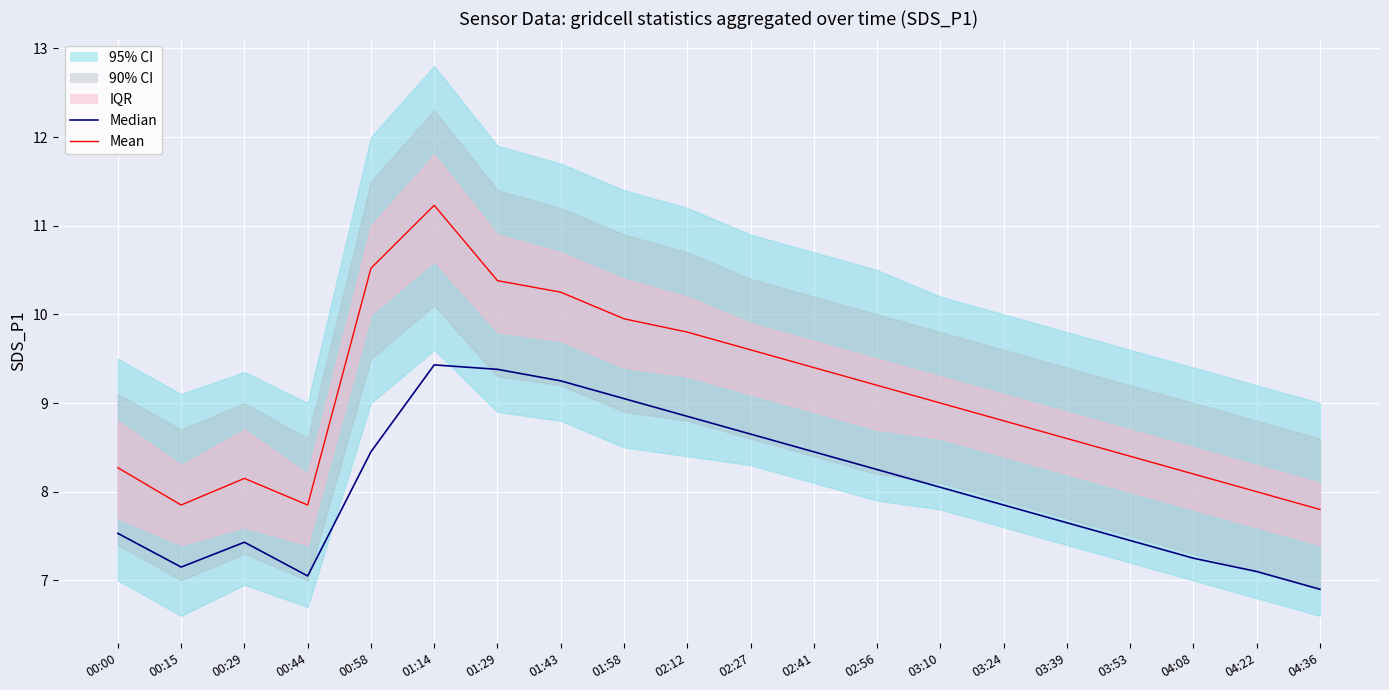

Rank the series by their average value, from lowest to highest.

Median, Mean